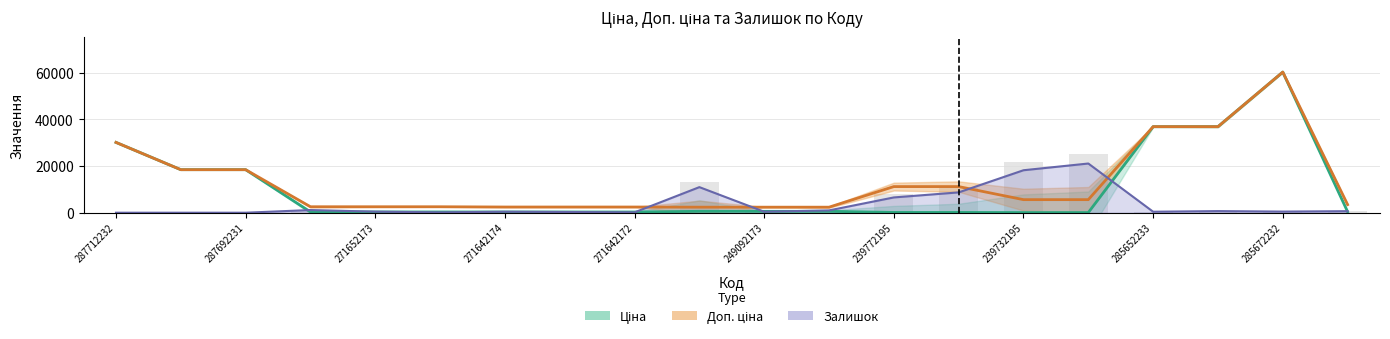

How many values in the Ціна series exceed 434?

10